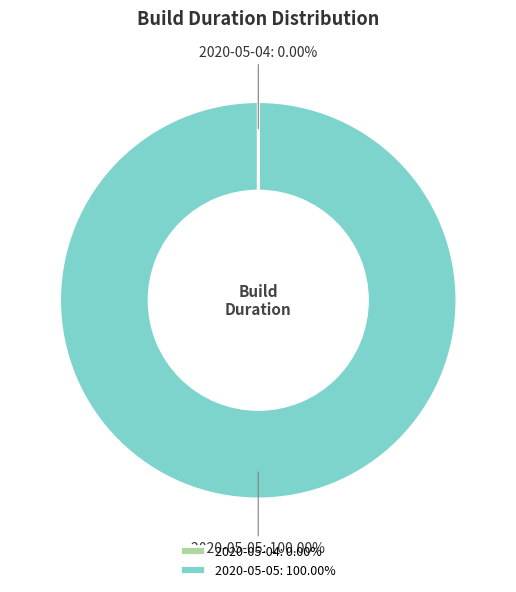

Is there a majority slice in this chart?

Yes